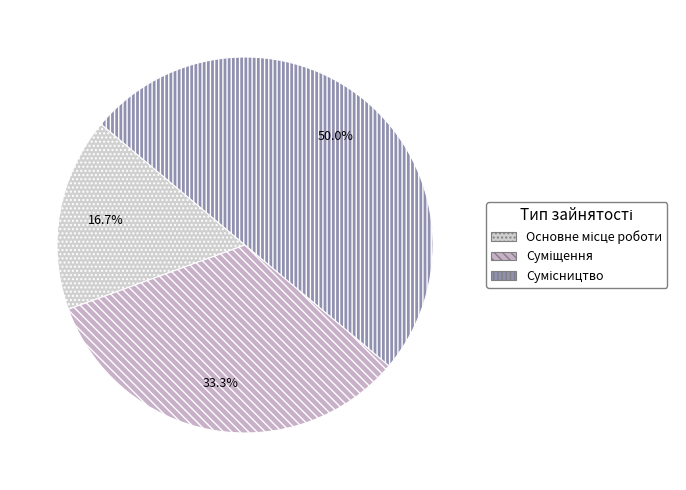

How many segments does this pie chart have?

3